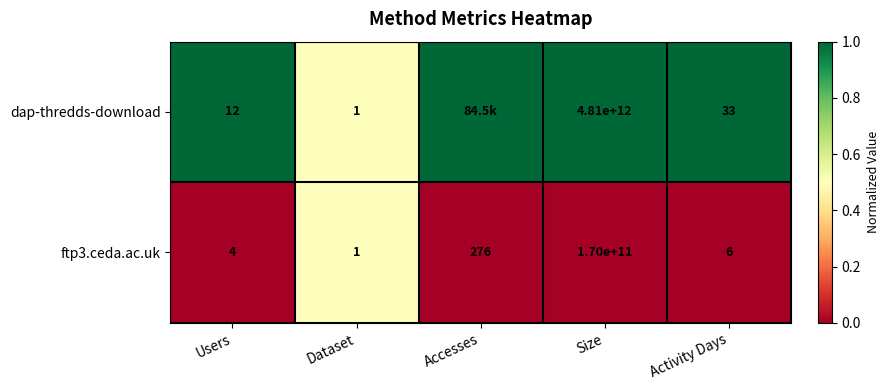

Which has a higher value, Size or Dataset?

Size